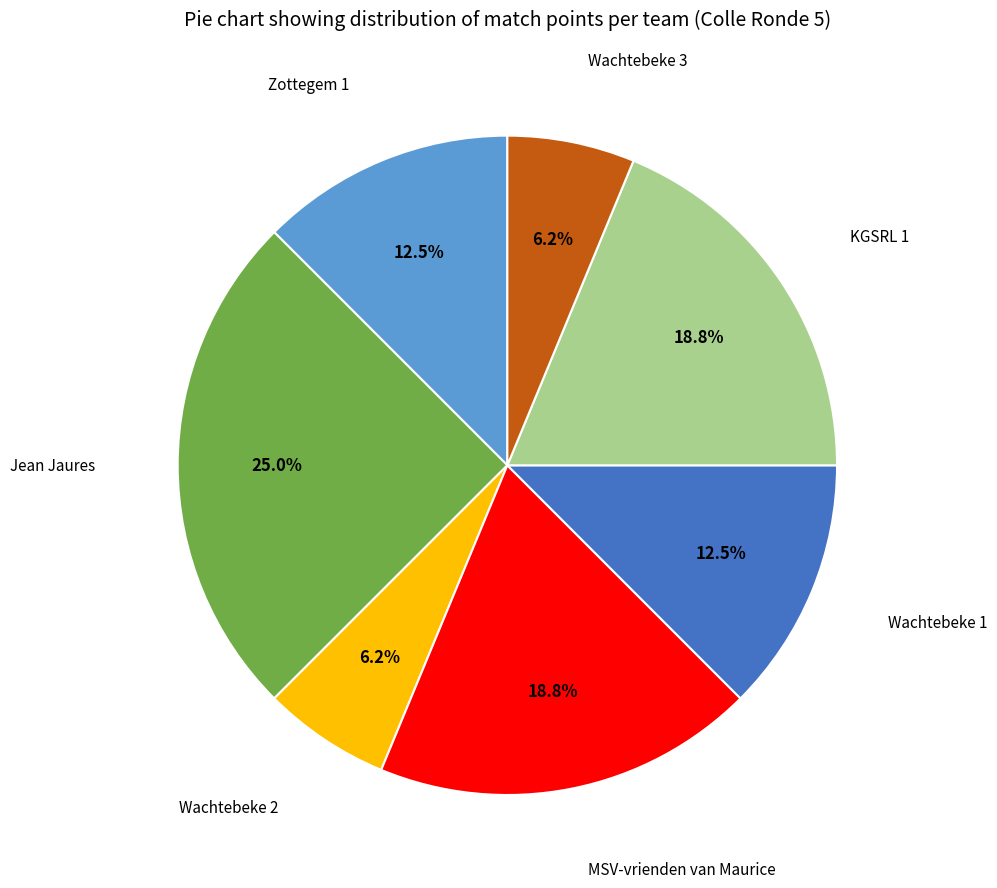

What percentage is the Jean Jaures slice, to the nearest percent?

25%